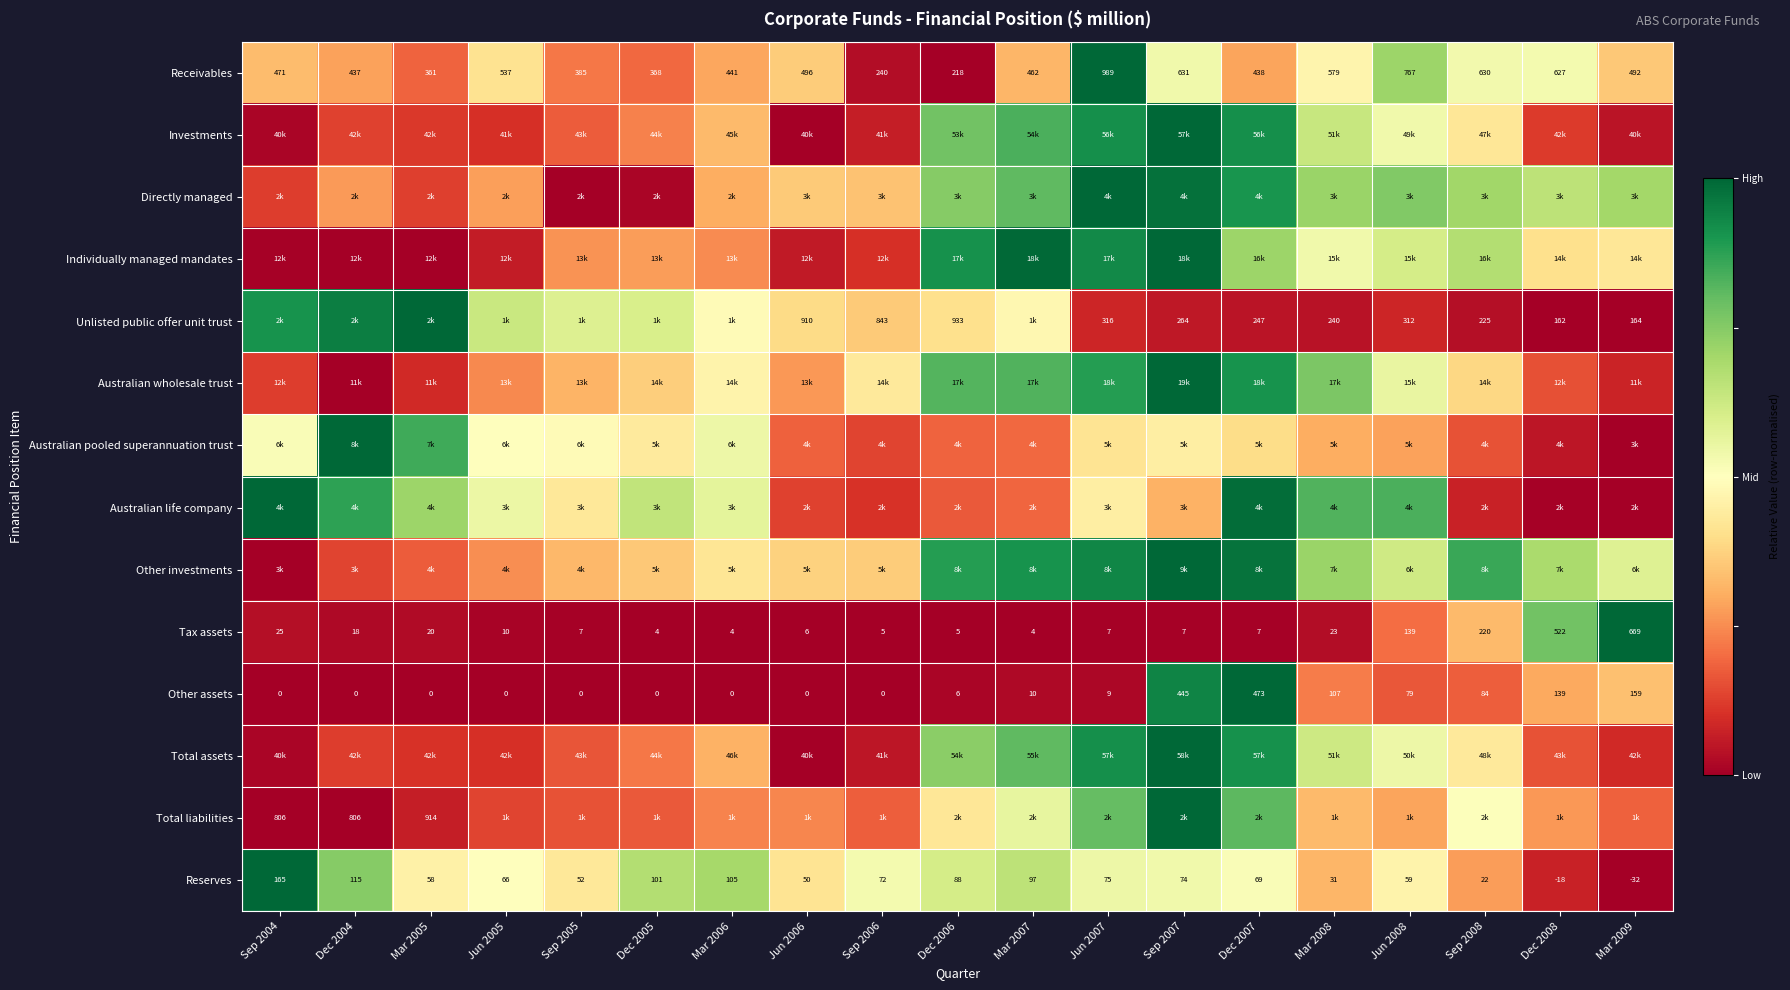

How many data points in Receivables are less than 471?

9